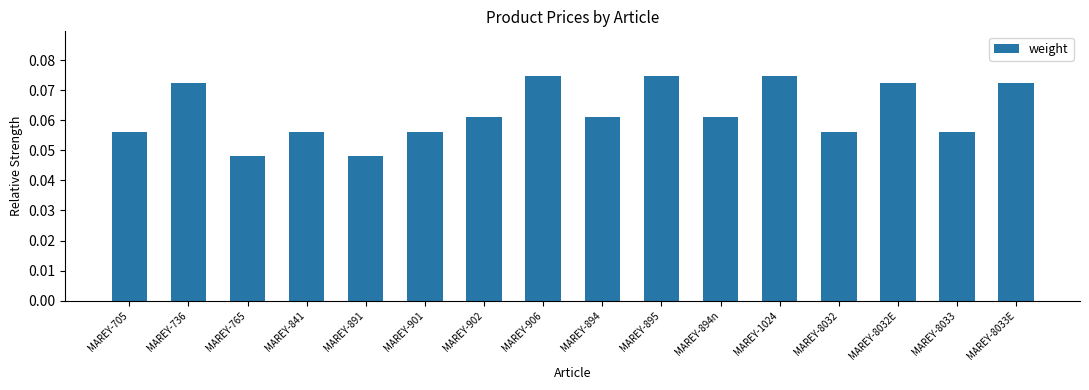

True or false: the data shows 0.0 at MAREY-901.

False